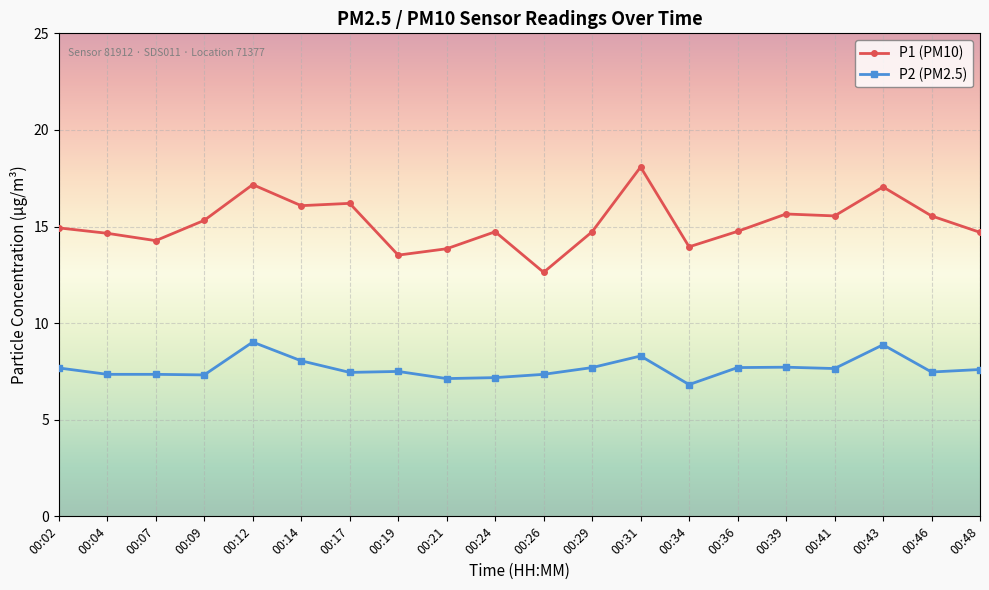

What is the maximum value for P1 (PM10)?

18.1